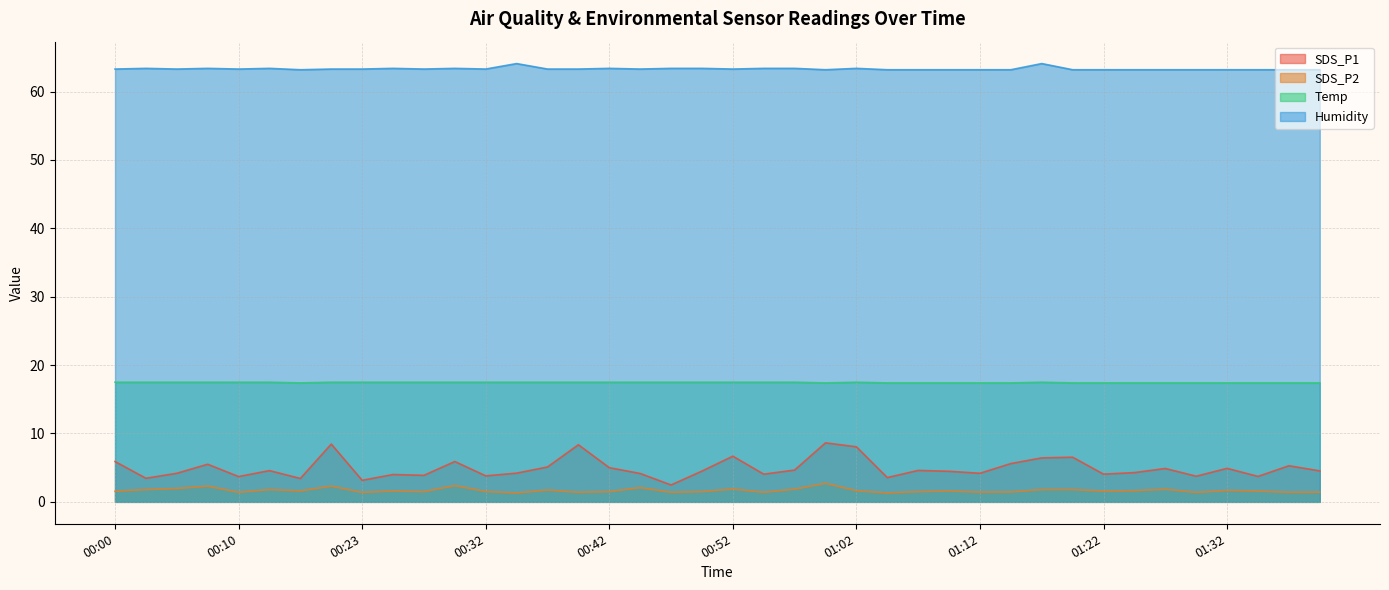

In Humidity, how many points are higher than both neighbors (excluding endpoints)?

9